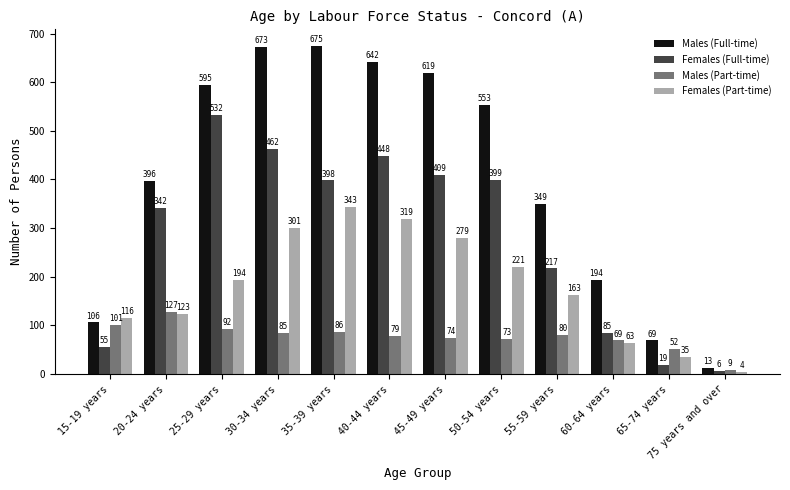

What is the difference between the Males (Full-time) values at 30-34 years and 40-44 years?

31